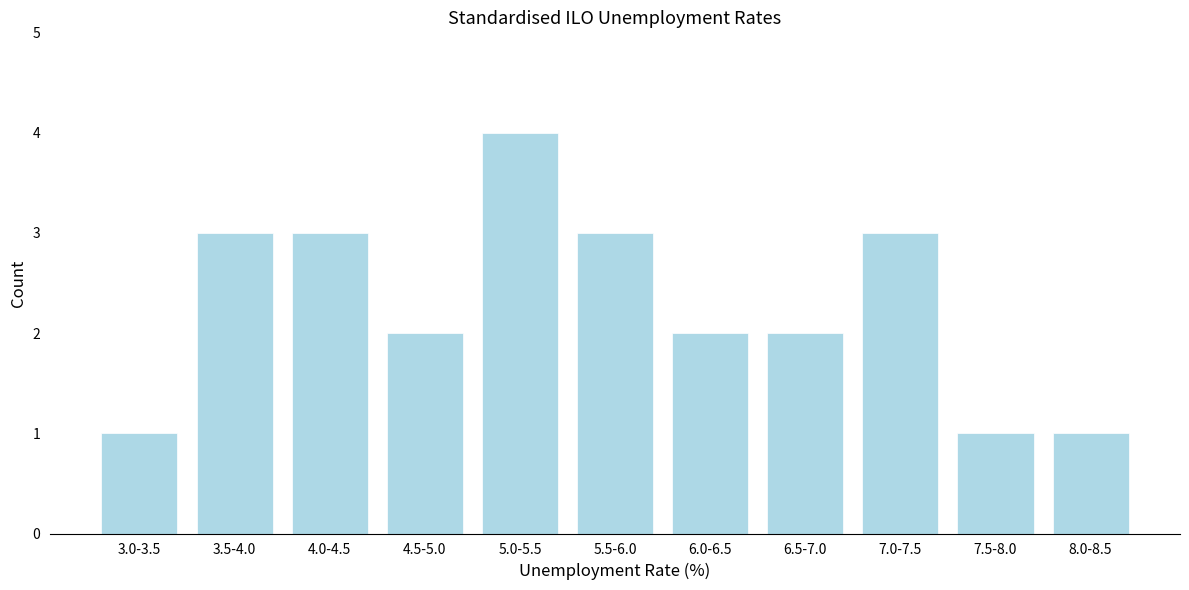

Reading right to left, list all the values displayed in this chart.

1	1	3	2	2	3	4	2	3	3	1